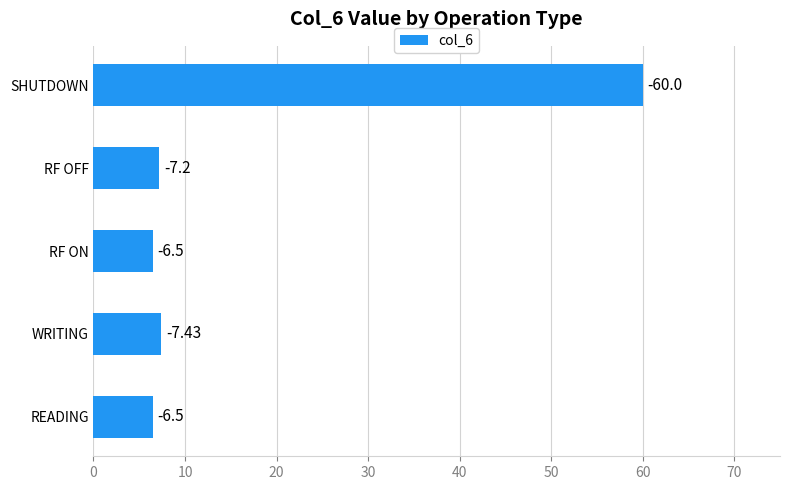

Does the chart contain any negative values?

No